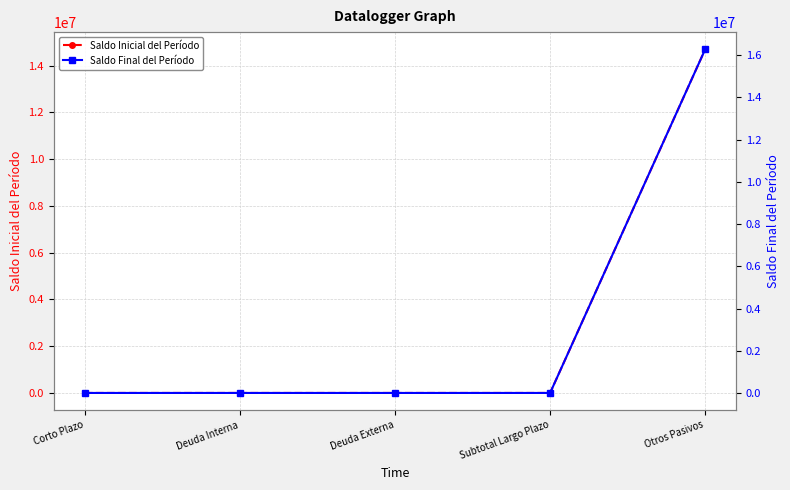

Between Subtotal Largo Plazo and Otros Pasivos, which series saw the biggest shift?

Saldo Final del Período